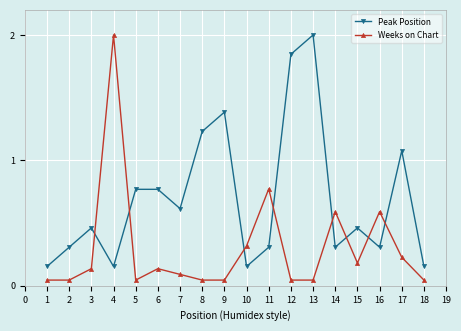

What are all the series names shown in the legend?

Peak Position, Weeks on Chart